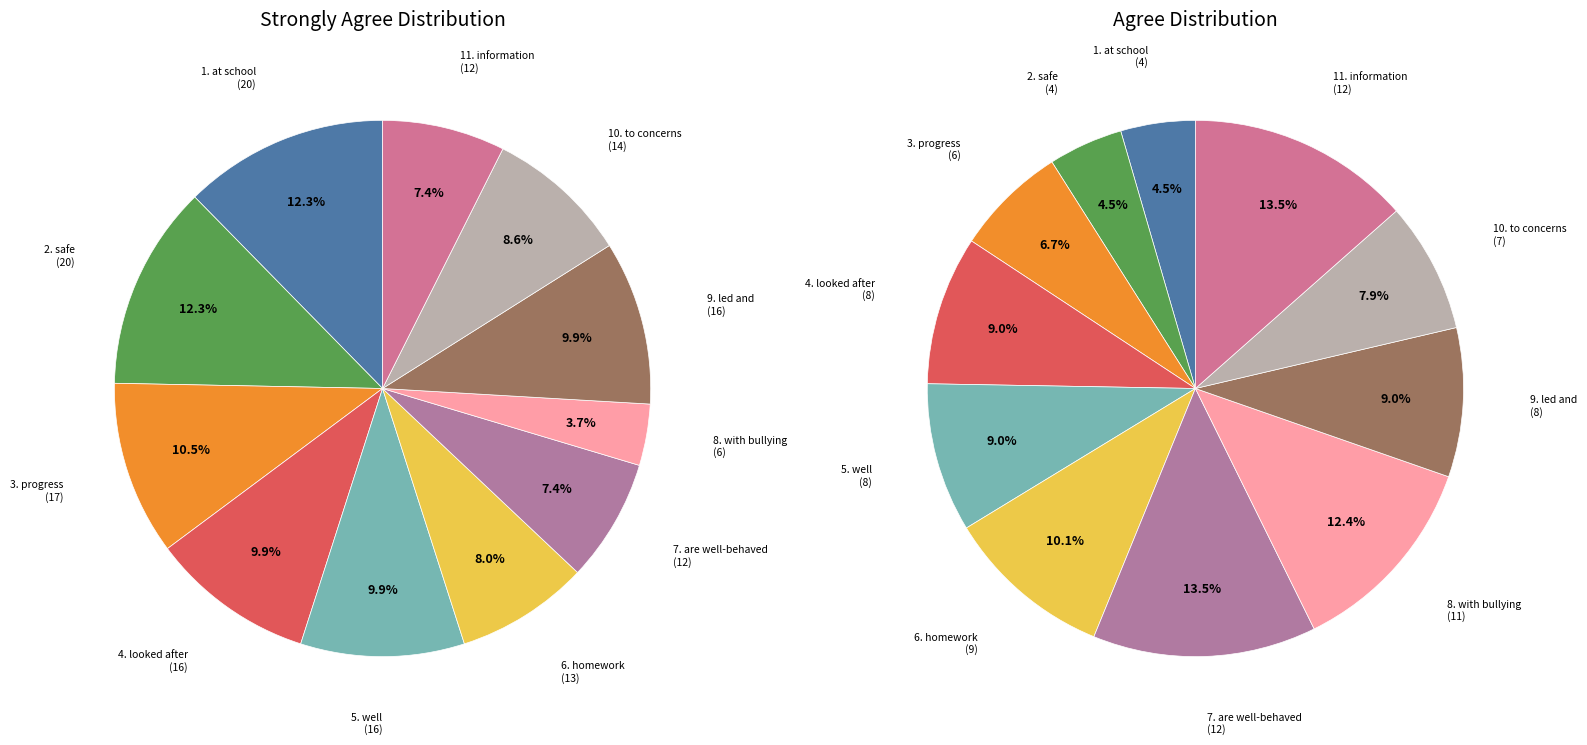

To the nearest percent, what is the average slice percentage?

9%